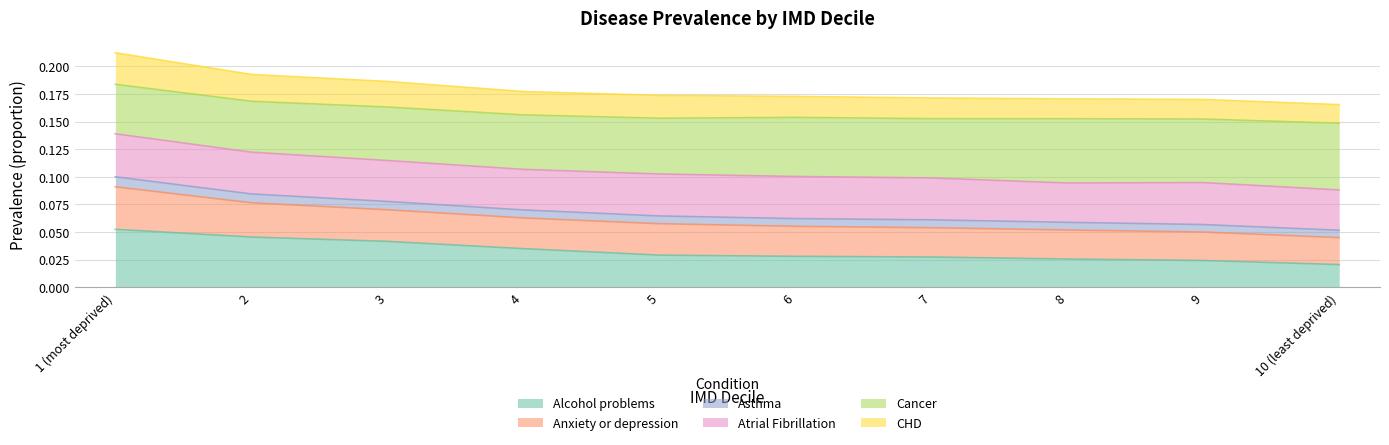

How many data points does each series have?

10